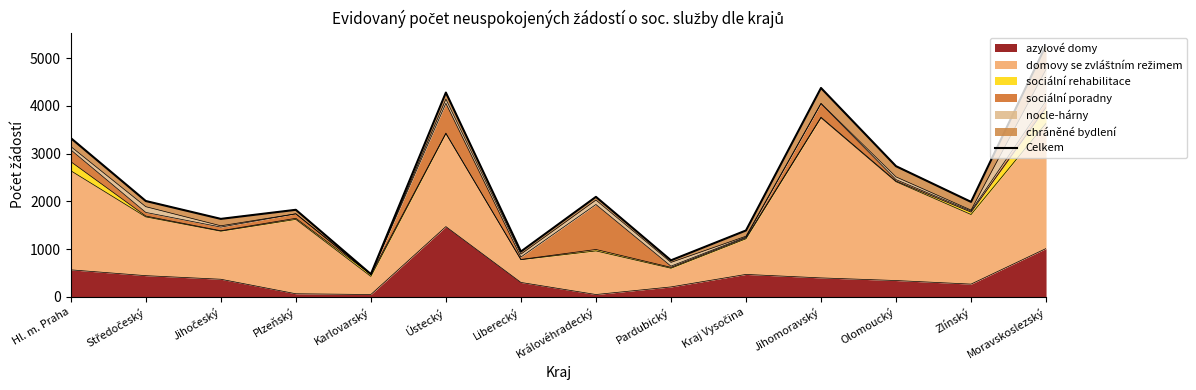

Rank the categories by value from highest to lowest.

Moravskoslezský, Jihomoravský, Ústecký, Hl. m. Praha, Olomoucký, Královéhradecký, Středočeský, Zlínský, Plzeňský, Jihočeský, Kraj Vysočina, Liberecký, Pardubický, Karlovarský